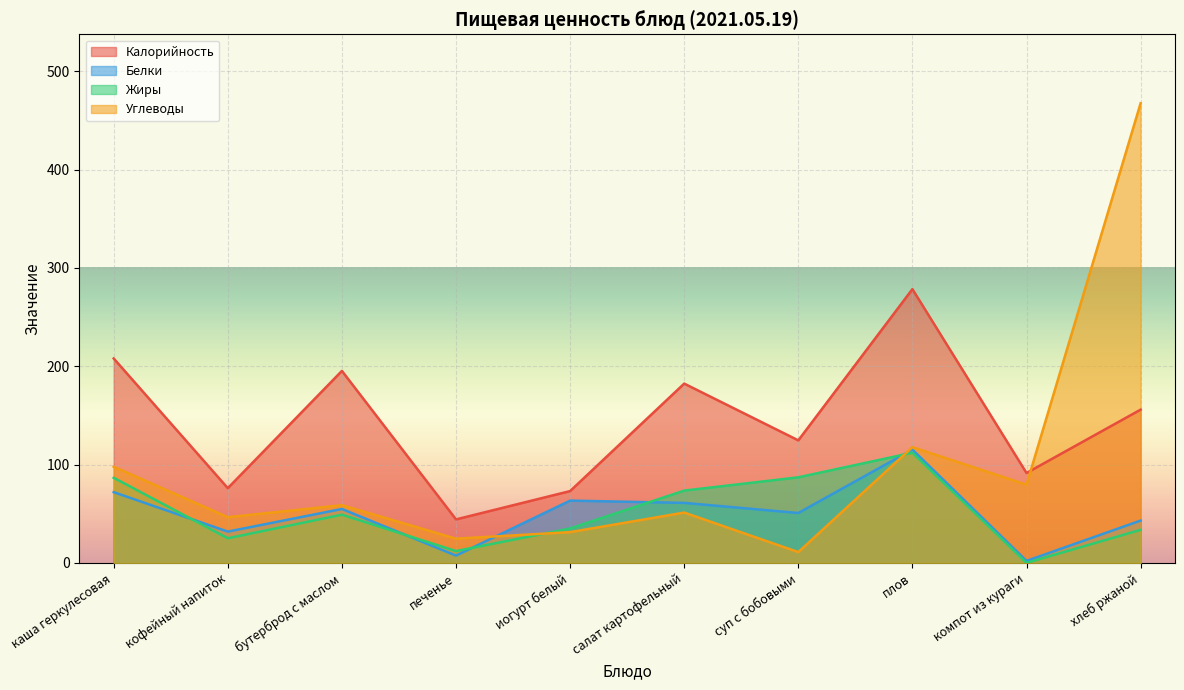

What is the label of the 3rd point from the right?

плов